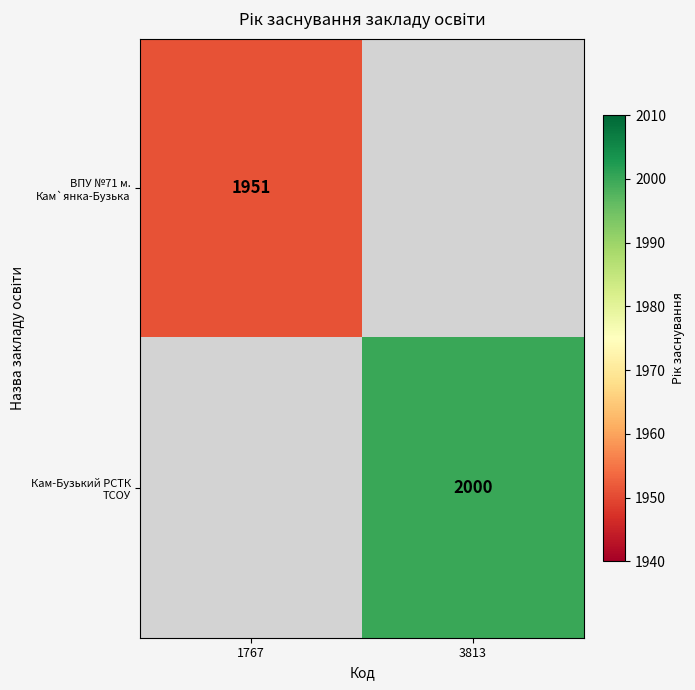

Is the value of Кам-Бузький РСТК ТСОУ at 3813 greater than the value of ВПУ №71 м. Кам`янка-Бузька at 1767?

Yes